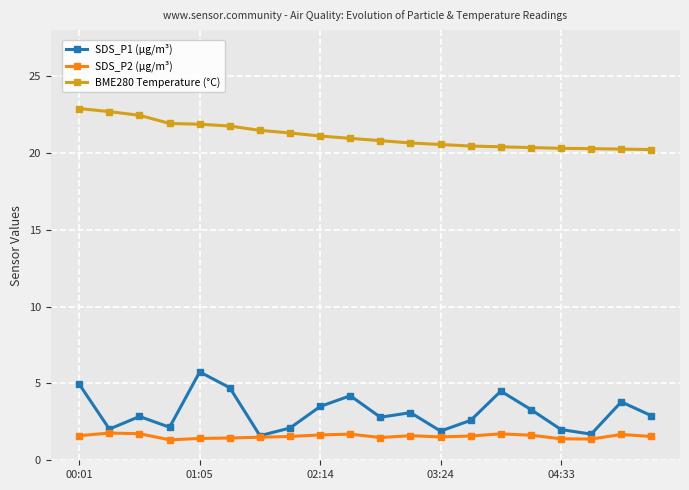

What are all the series names shown in the legend?

SDS_P1 (µg/m³), SDS_P2 (µg/m³), BME280 Temperature (°C)